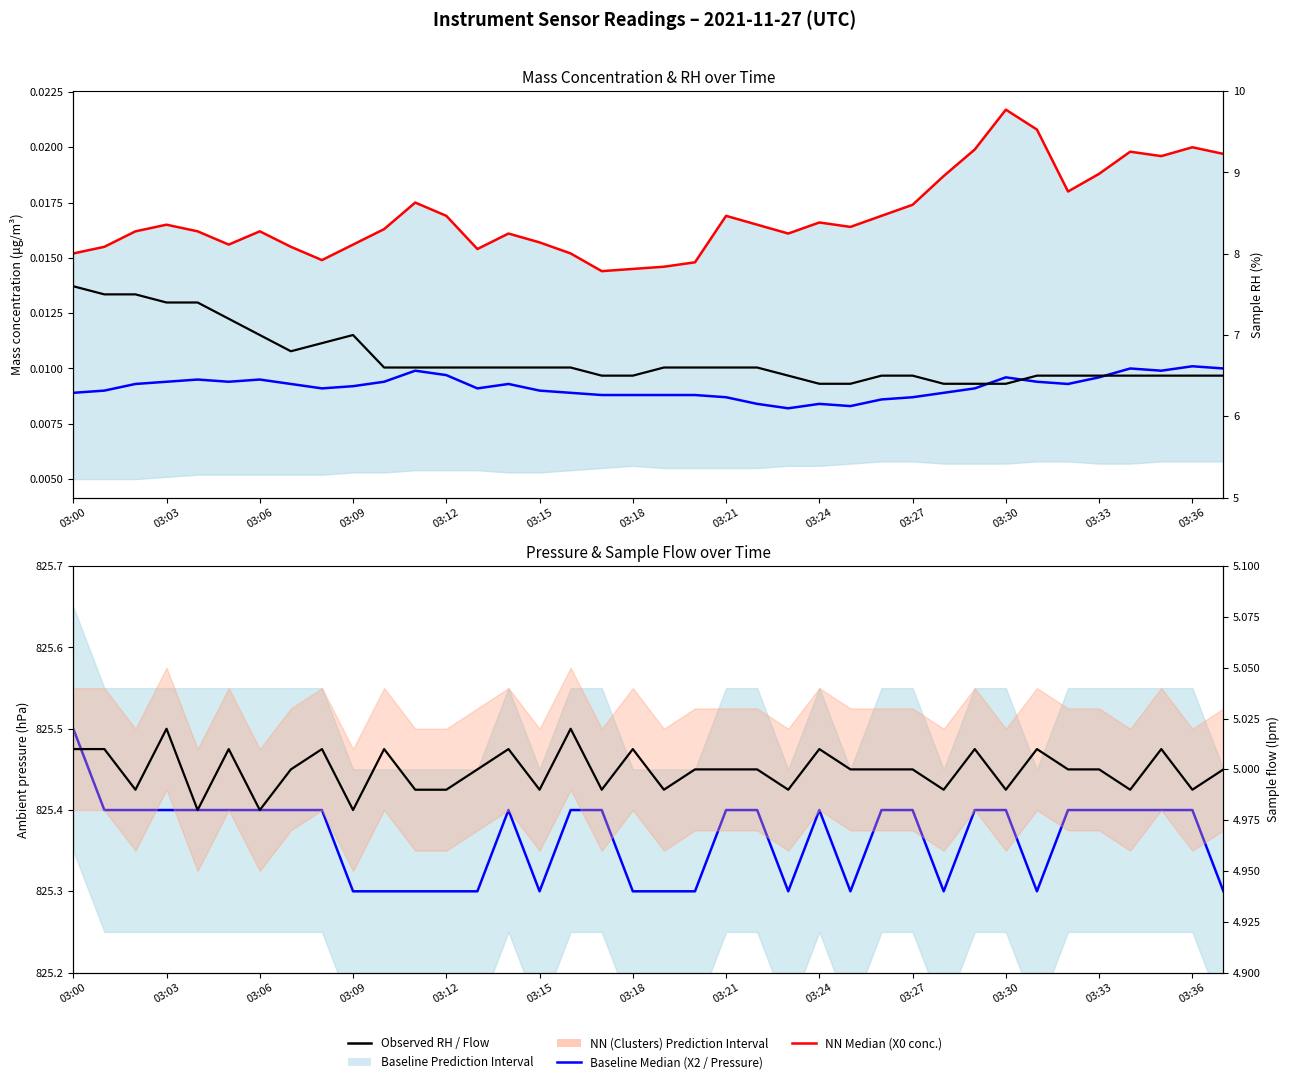

True or false: Sample flow (lpm) has more than 1 points higher than both neighbors.

True